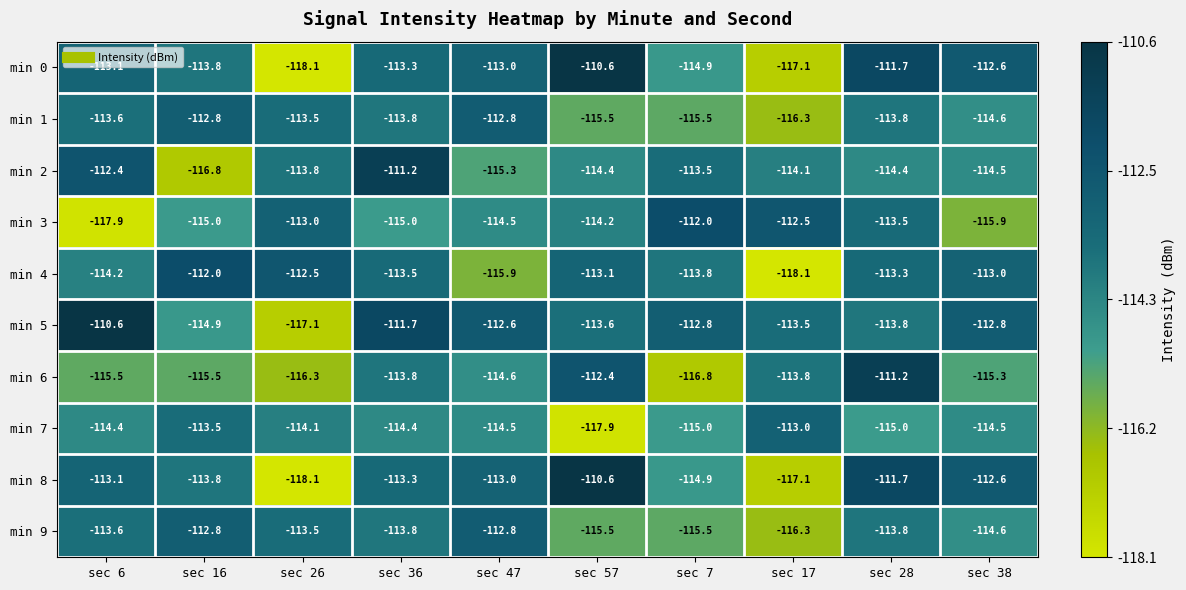

What is the sum of all min 1 values?

-1142.2